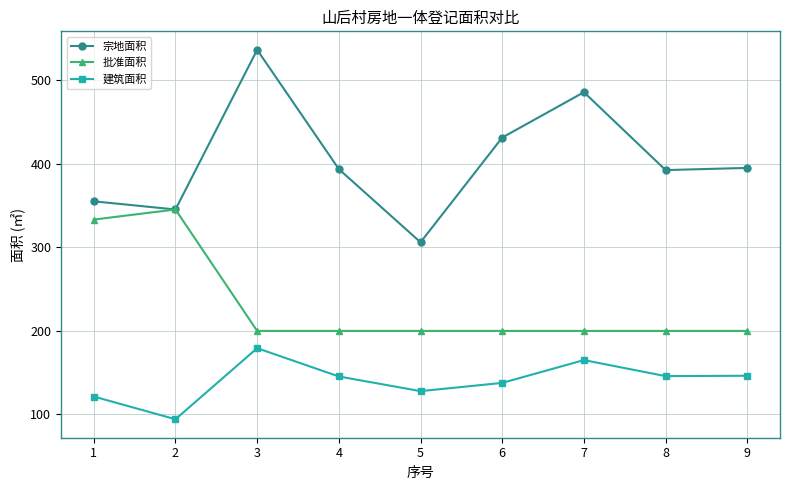

What are all the series names shown in the legend?

宗地面积, 批准面积, 建筑面积